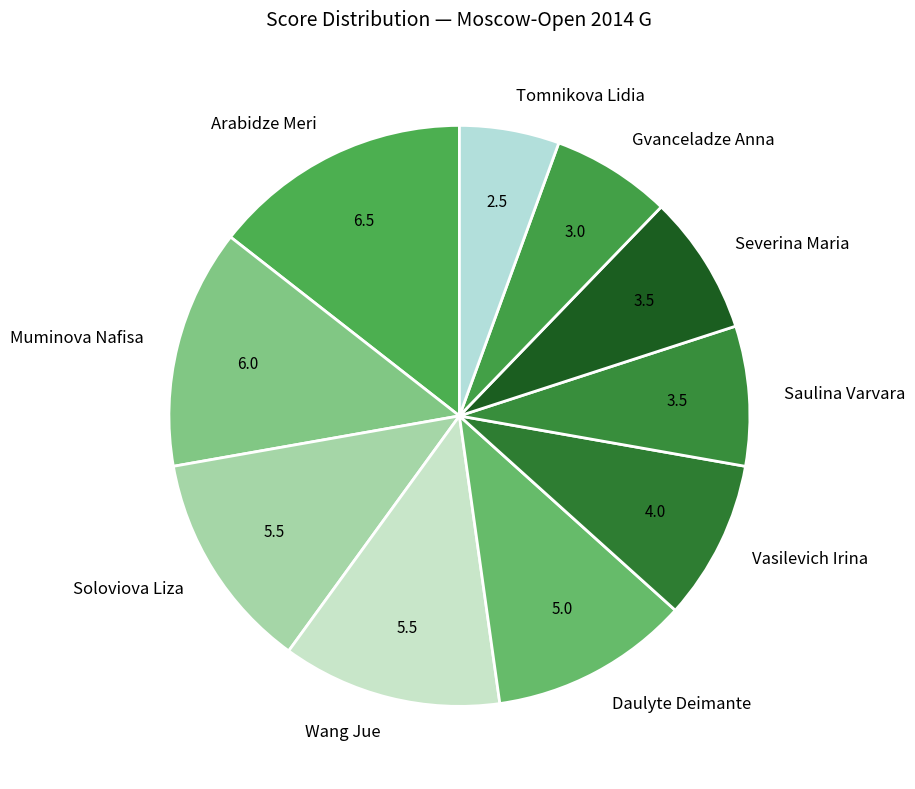

Is there a majority slice in this chart?

No